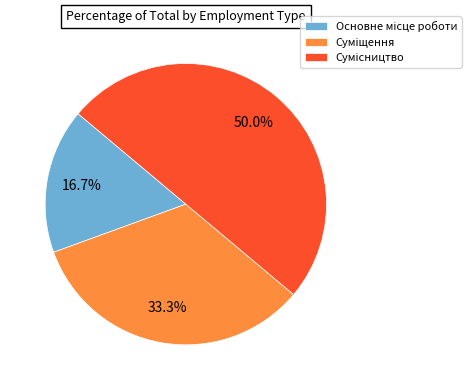

How many slices are in this pie chart?

3